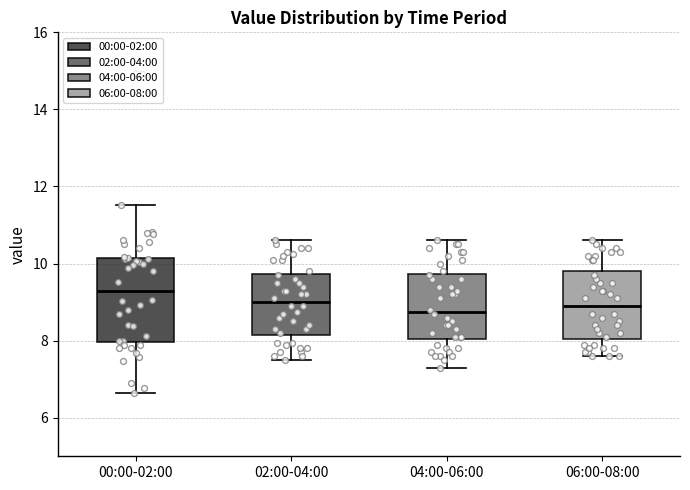

Where does the lower whisker of the box for 04:00-06:00 end on the y-axis? The values are not printed on the chart, so give them approximately, as read against the axis.

7.4